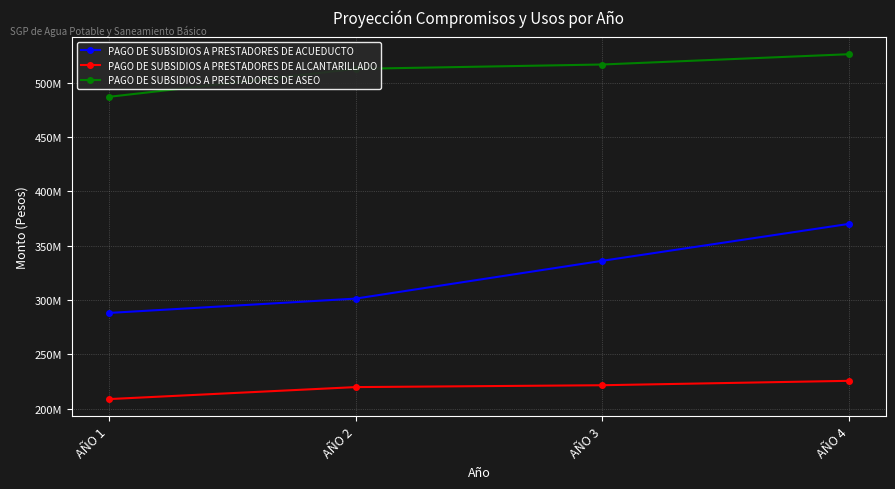

At which category does the chart reach its peak across all series?

AÑO 4